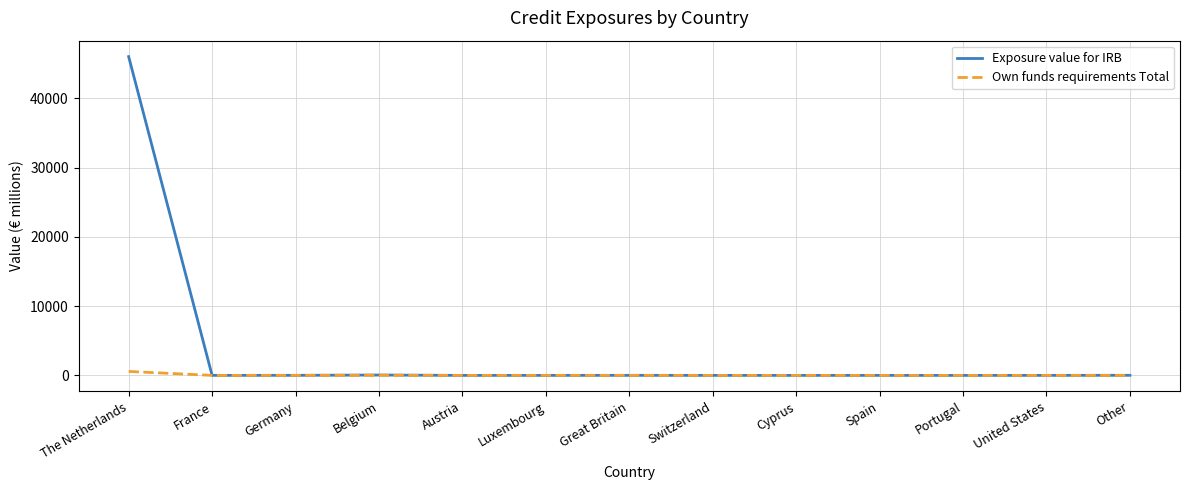

List the series in order of their overall mean, highest first.

Exposure value for IRB, Own funds requirements Total